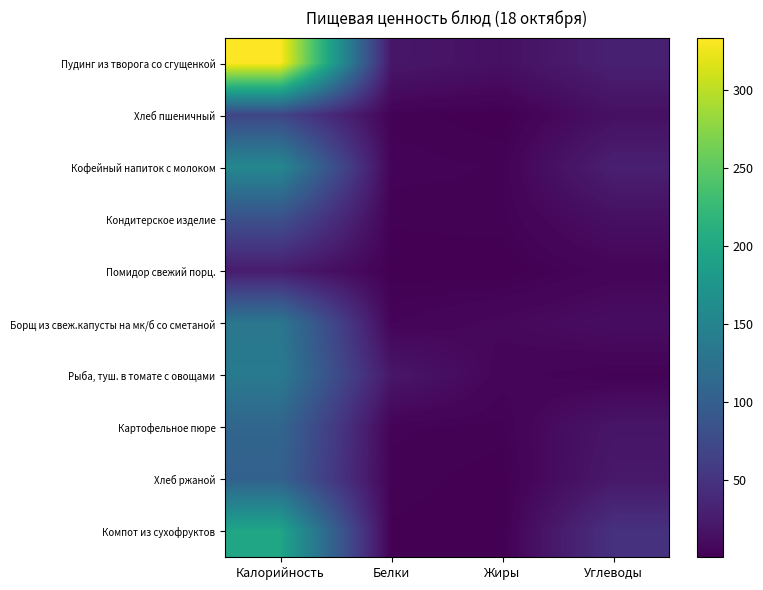

Which has a higher value, Жиры or Калорийность?

Калорийность